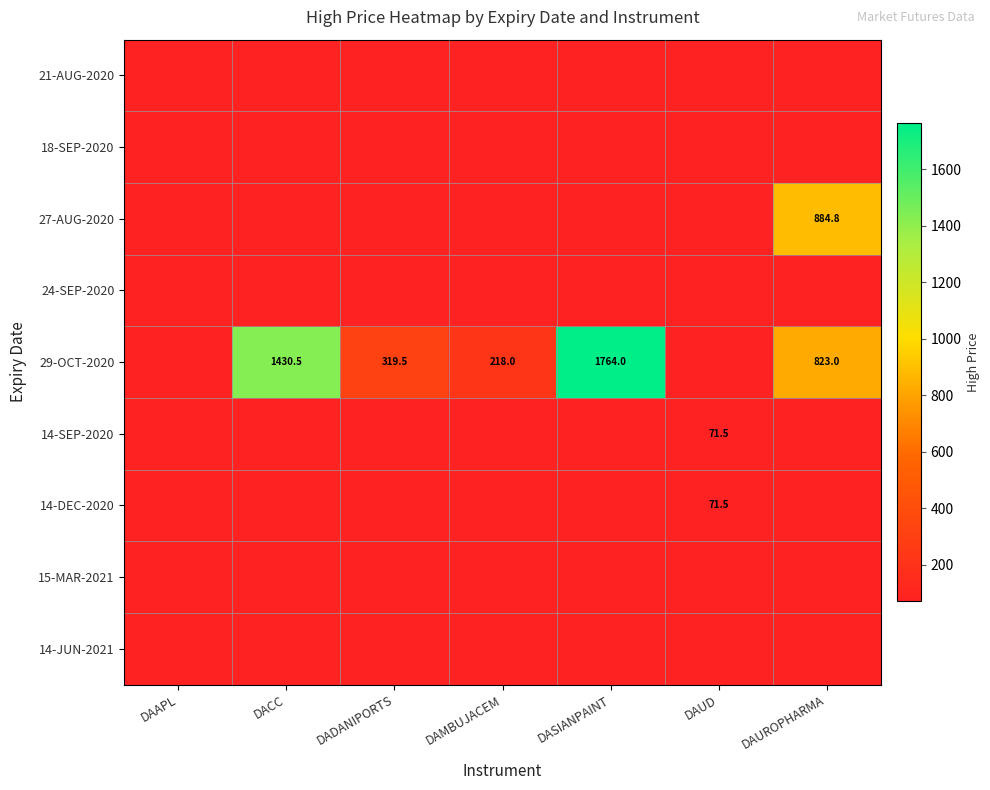

Is the value of 27-AUG-2020 at DAUROPHARMA greater than the value of 29-OCT-2020 at DACC?

No